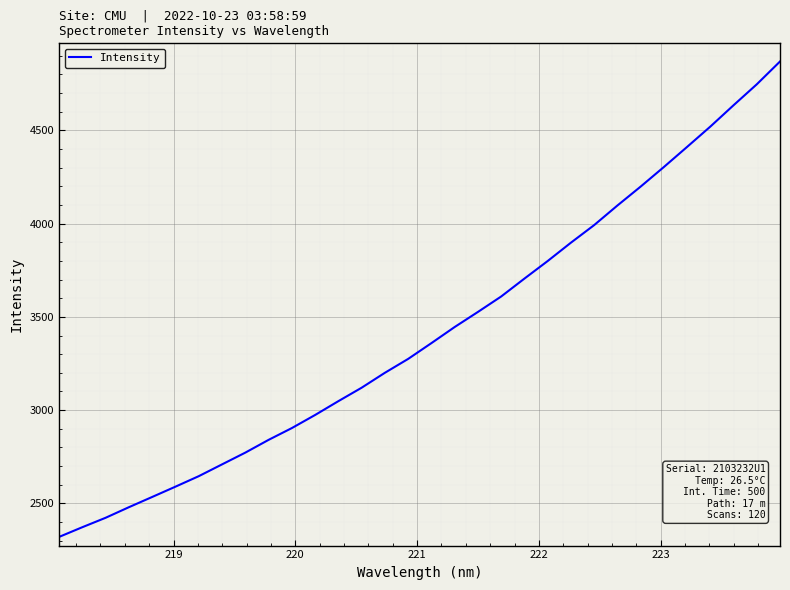

Is this an area chart (filled region under the line)?

No